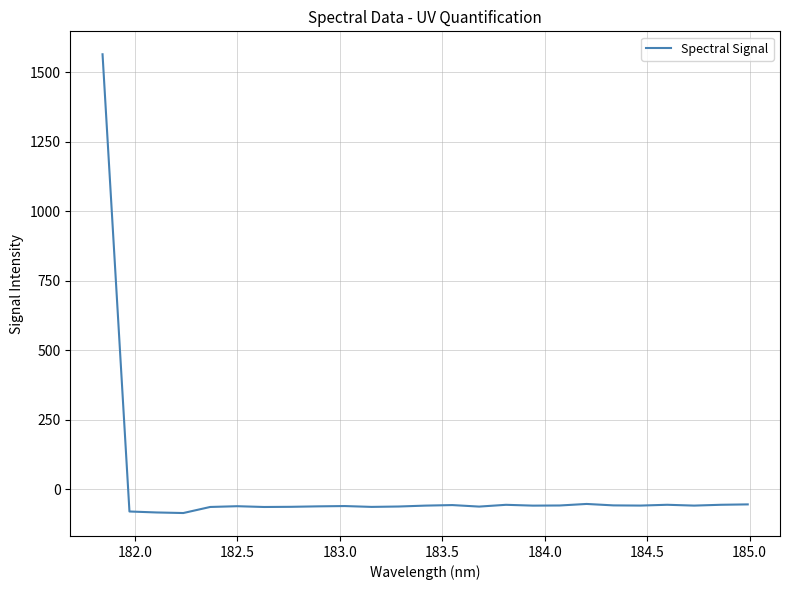

What is the smallest value displayed?

-85.0